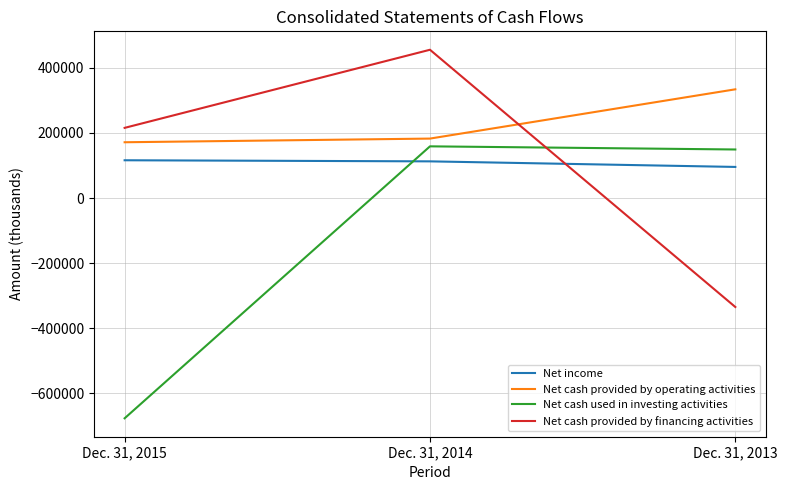

What is the highest value of the Net cash used in investing activities series?

158893